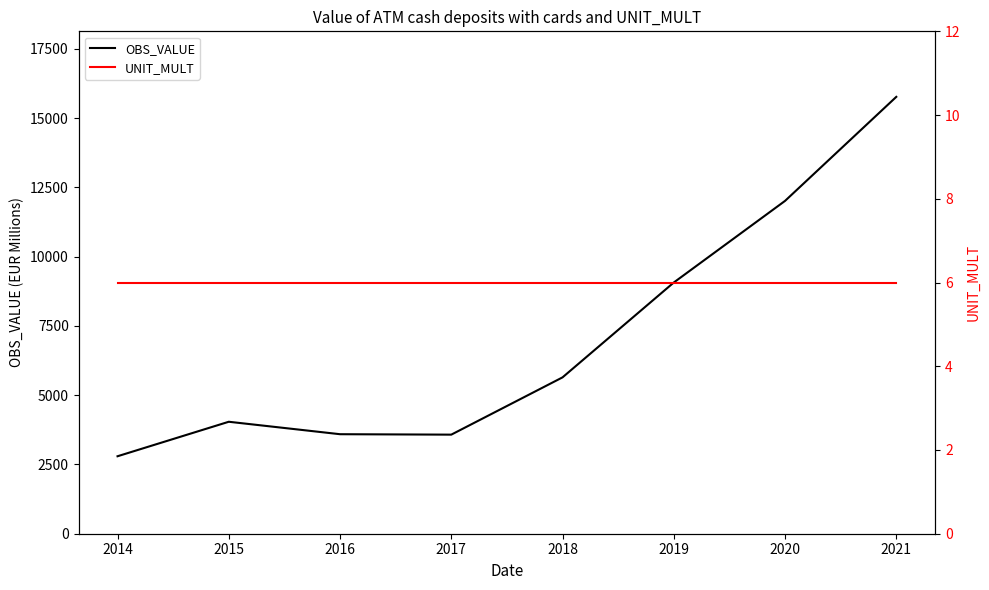

What is the approximate value of OBS_VALUE at 2021?

15770.0